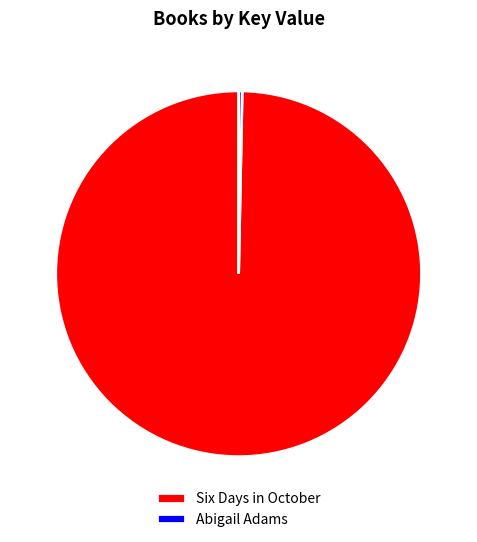

What is the largest slice in the pie chart?

Six Days in October